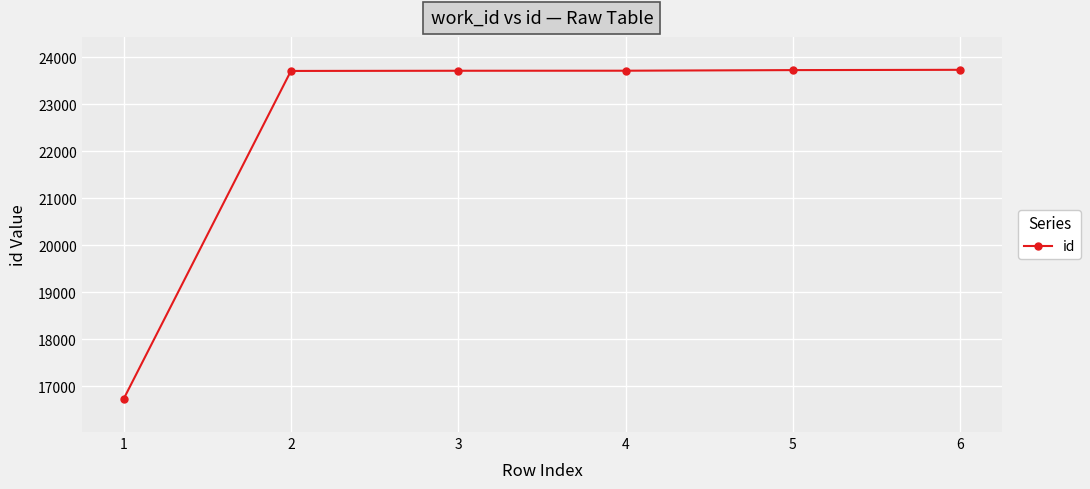

The value at 3 is 12282. True or false?

False